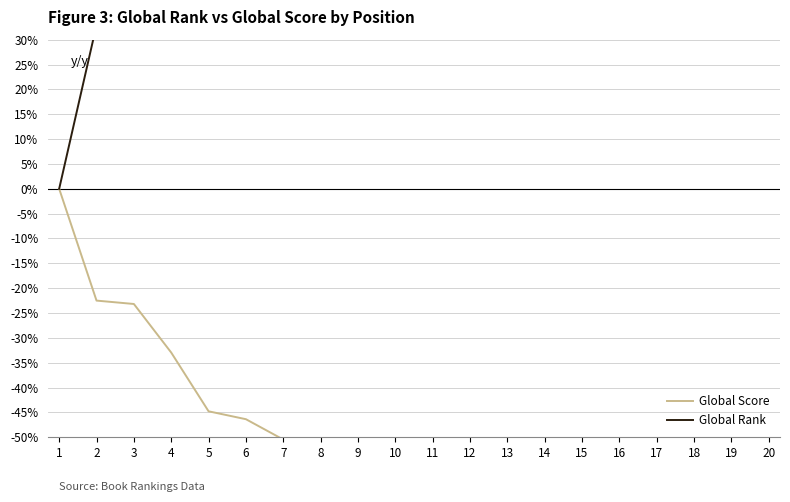

Does the chart display data point markers on the line(s)?

No